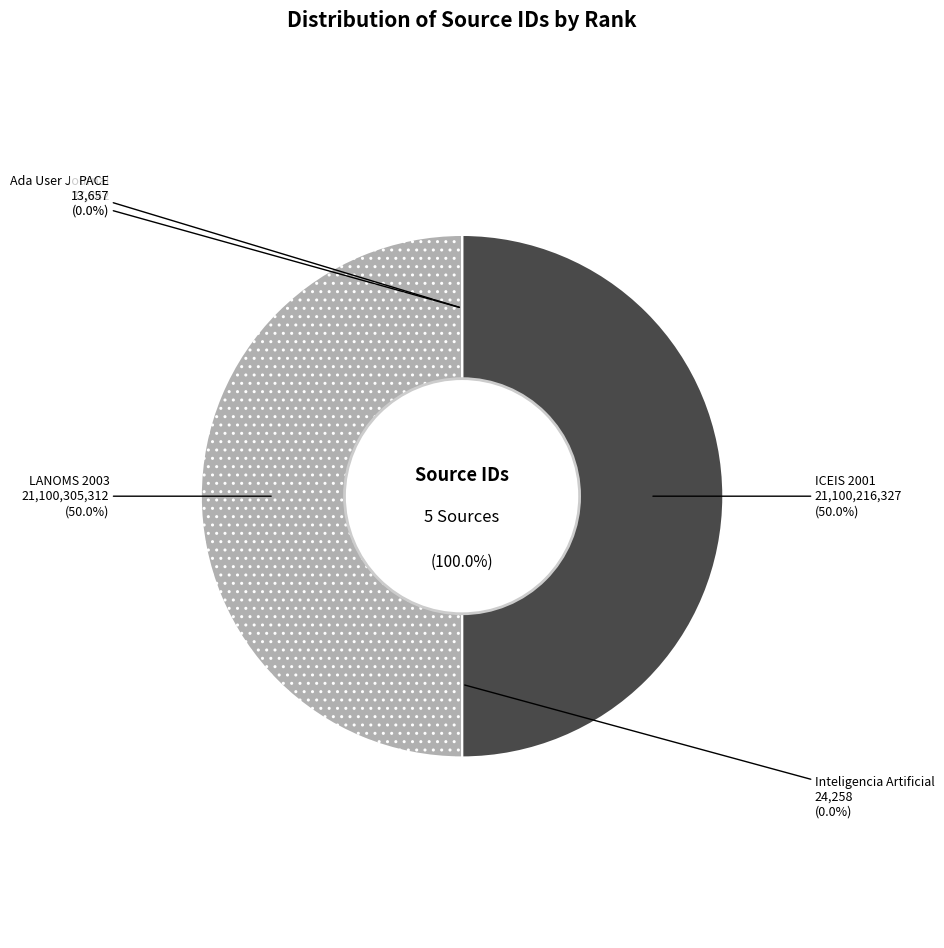

Which slice represents more than half of the pie?

LANOMS 2003